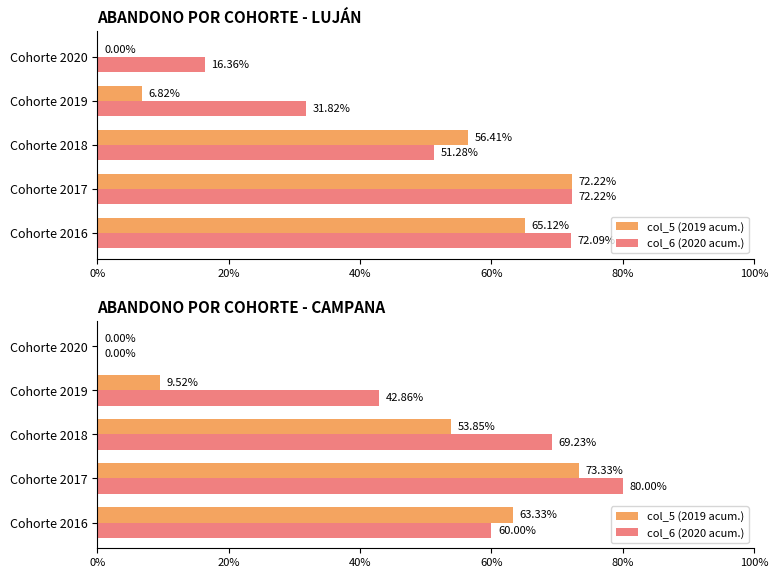

How many bars are there in each group?

2